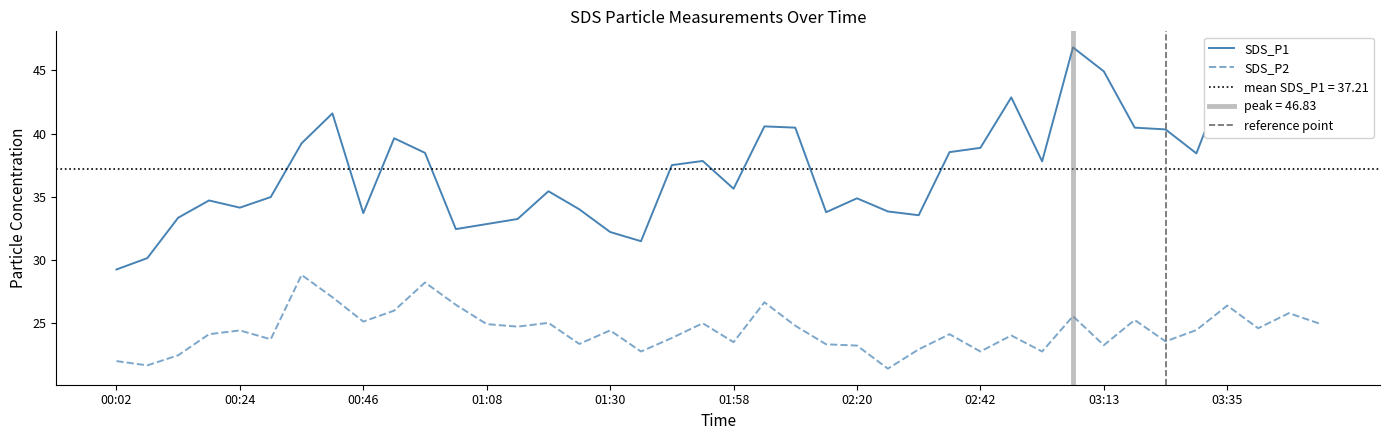

At which label does SDS_P1 reach its minimum?

00:02